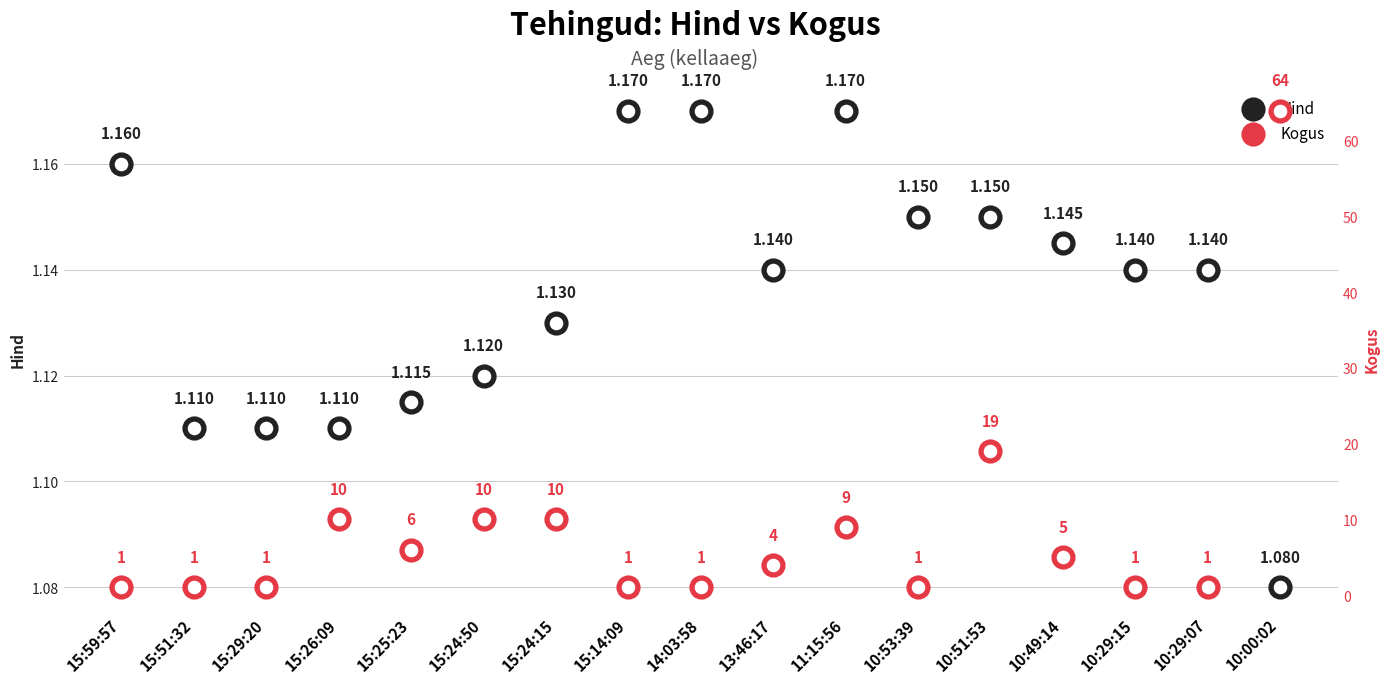

What are all the series names shown in the legend?

Hind, Kogus